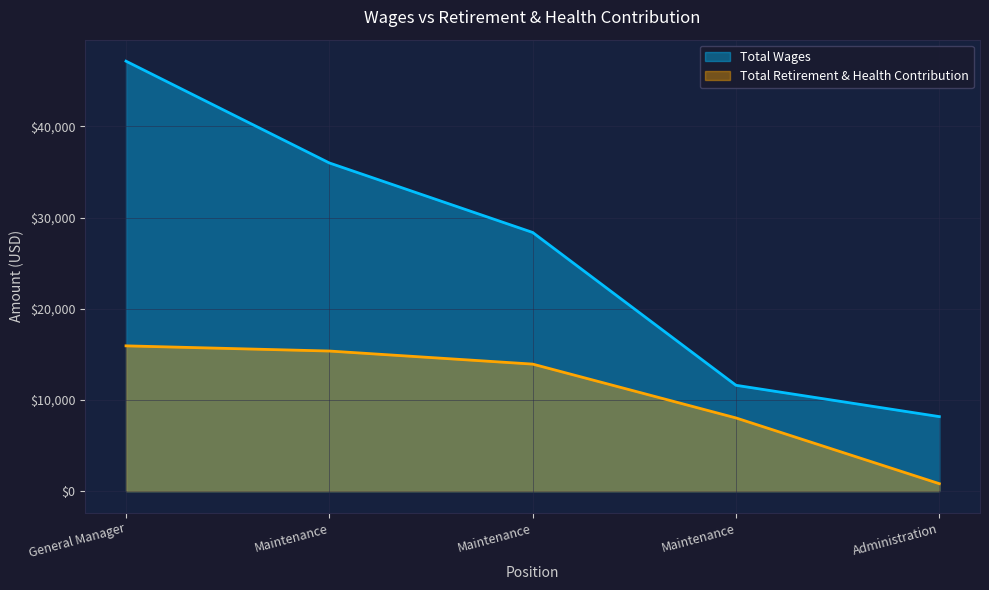

What is the greatest value displayed?

47143